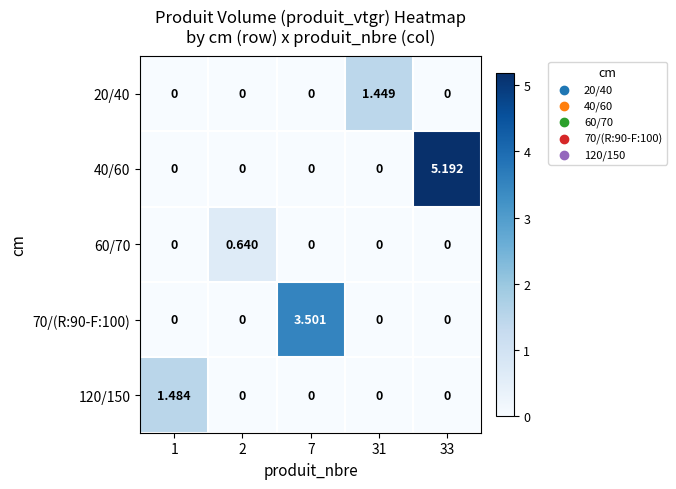

How many values in the 70/(R:90-F:100) series exceed 0?

1